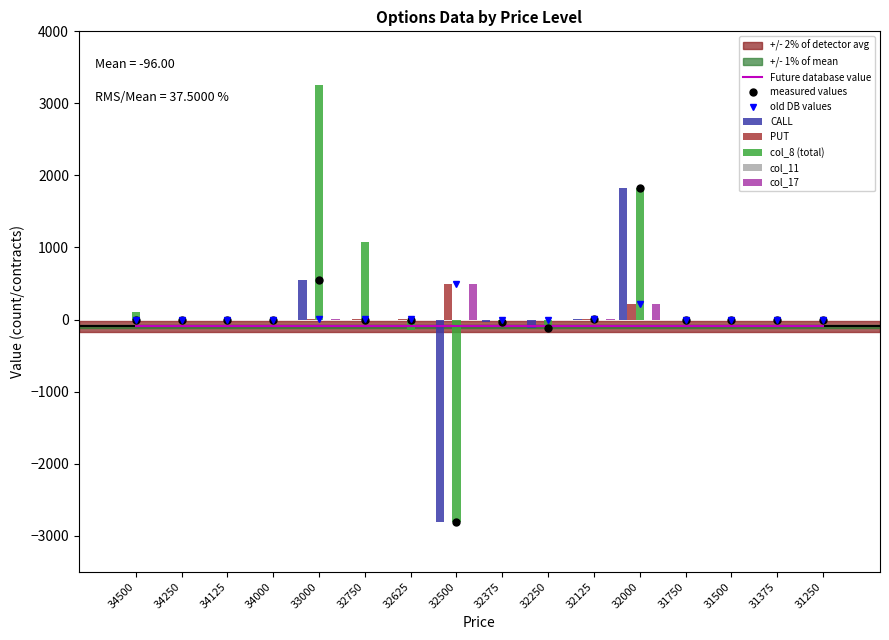

What is the difference between the maximum and minimum values in the col_11 series?

3